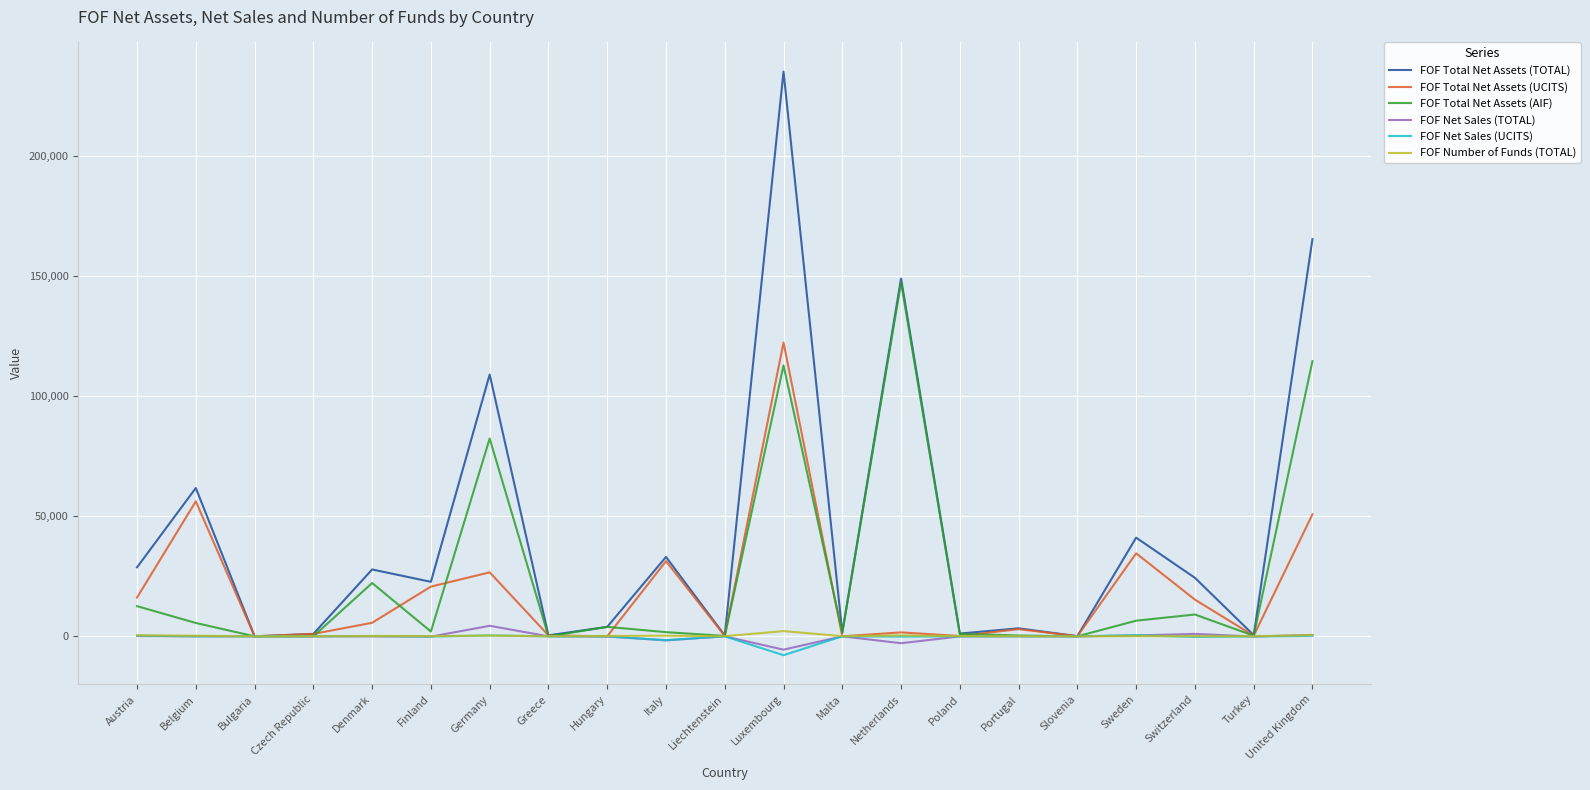

What is the total value across all series at United Kingdom?

332293.9